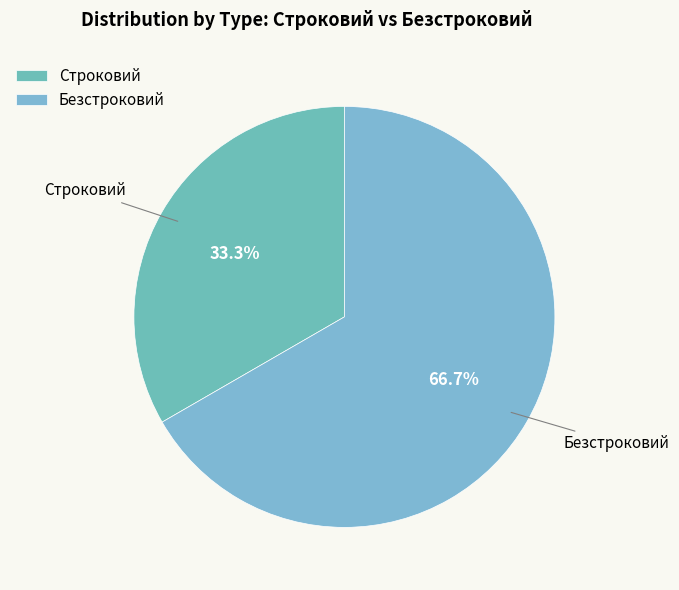

Which category has the biggest portion of the pie?

Безстроковий